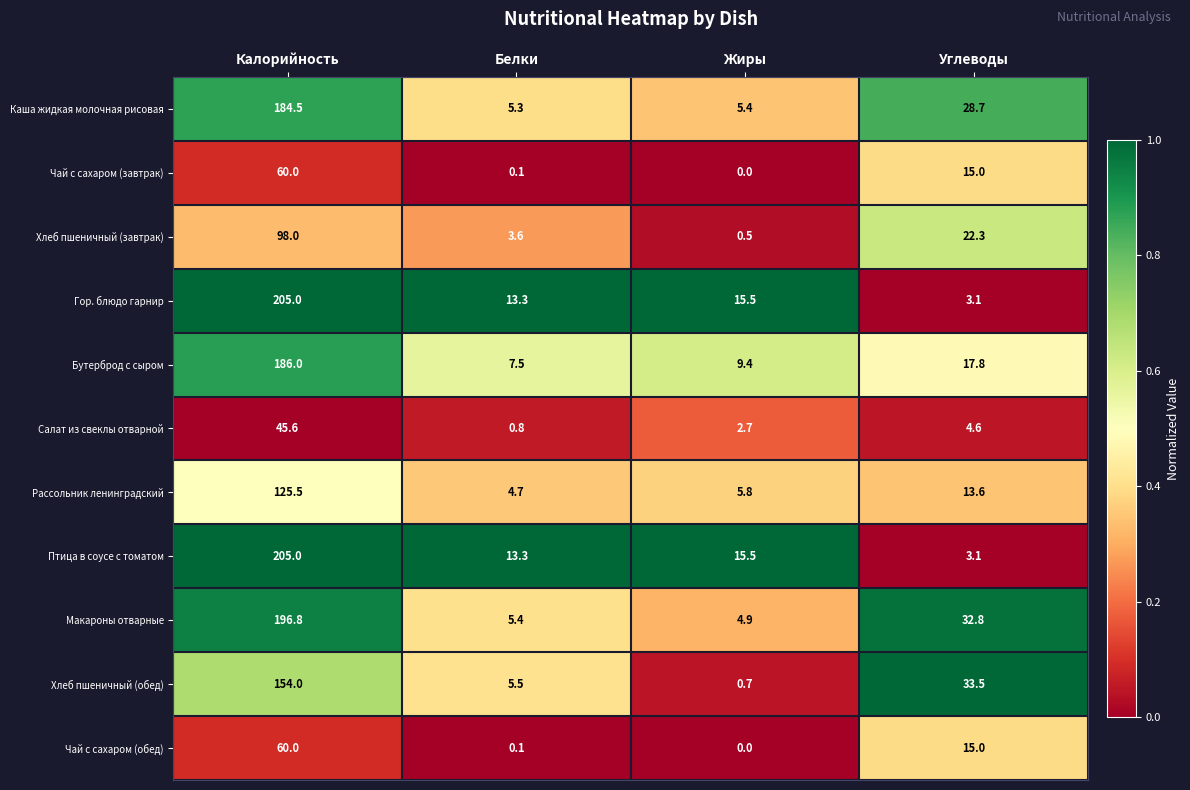

What is the sum of the Хлеб пшеничный (обед) values at Калорийность and Углеводы?

187.5